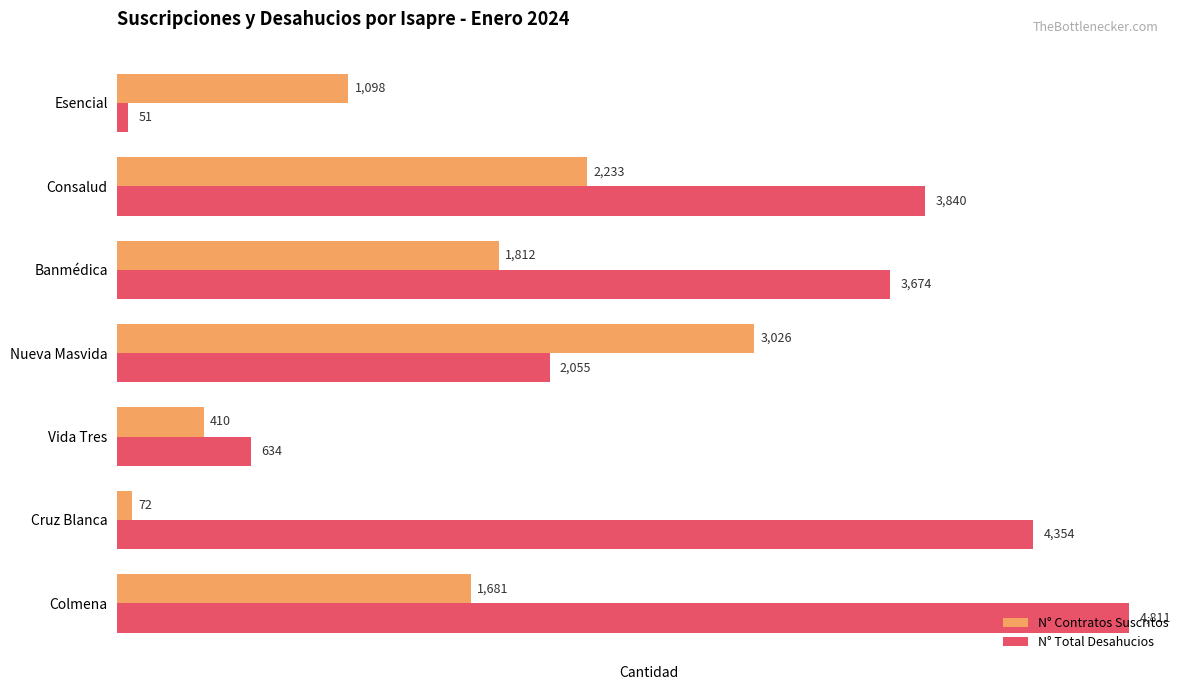

What is the difference between the maximum and second lowest values in the N° Contratos Suscritos series?

2616